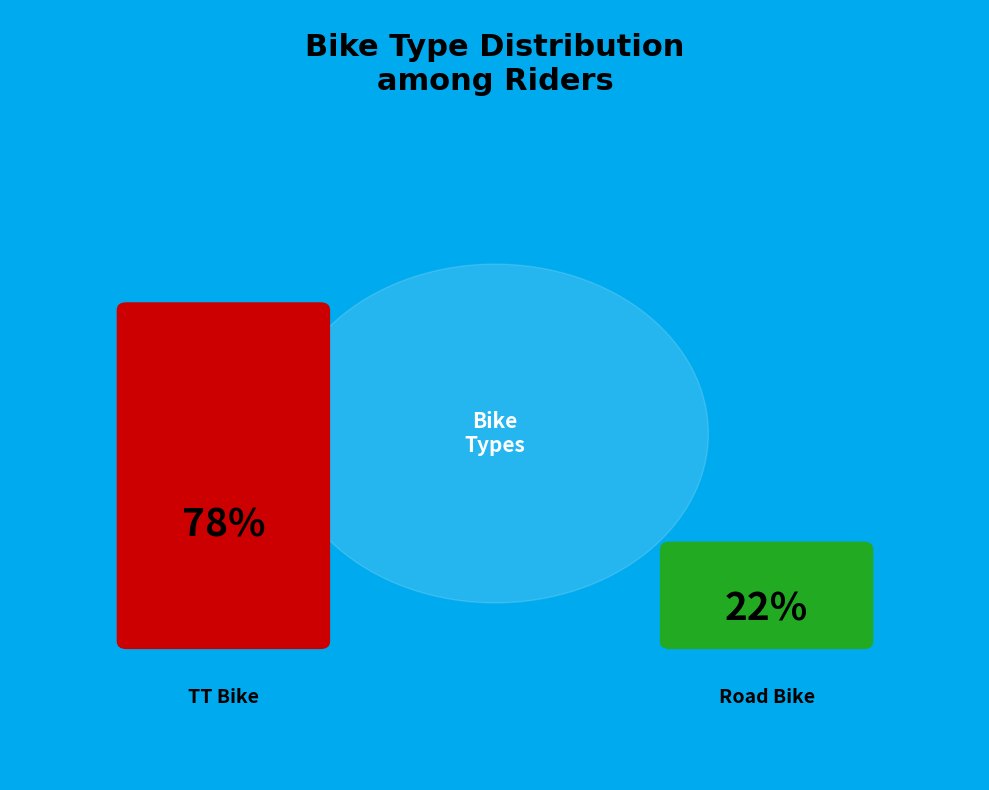

What is the majority slice?

TT Bike